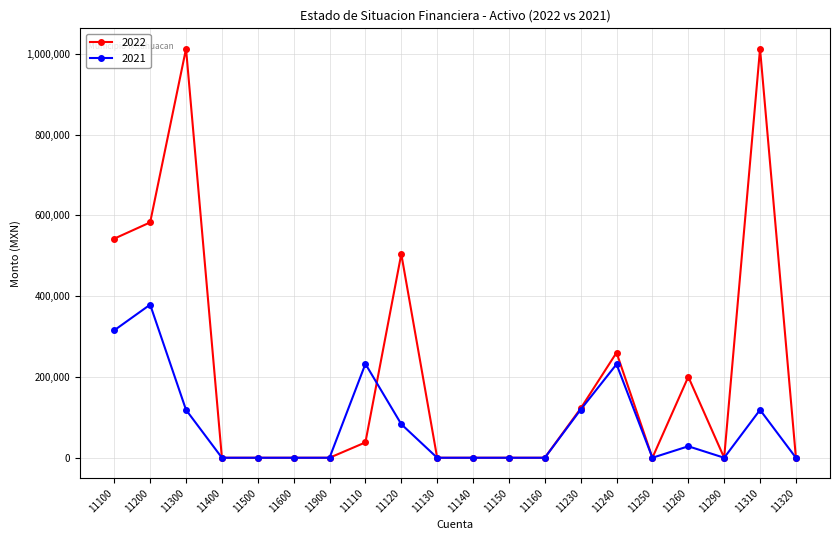

The value of 2021 at 11500 is 177090.2. True or false?

False